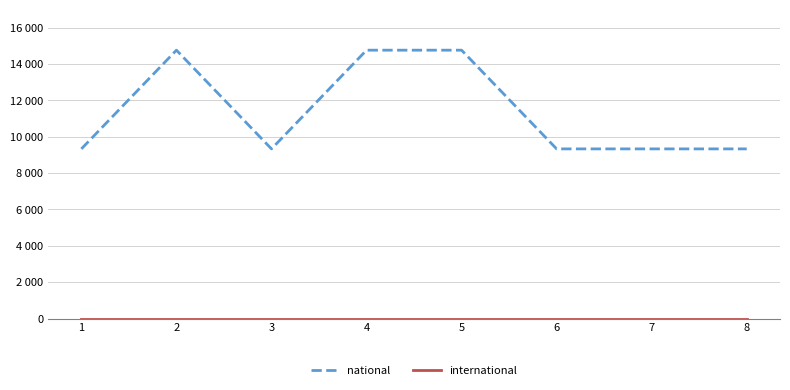

Does the chart display data point markers on the line(s)?

No